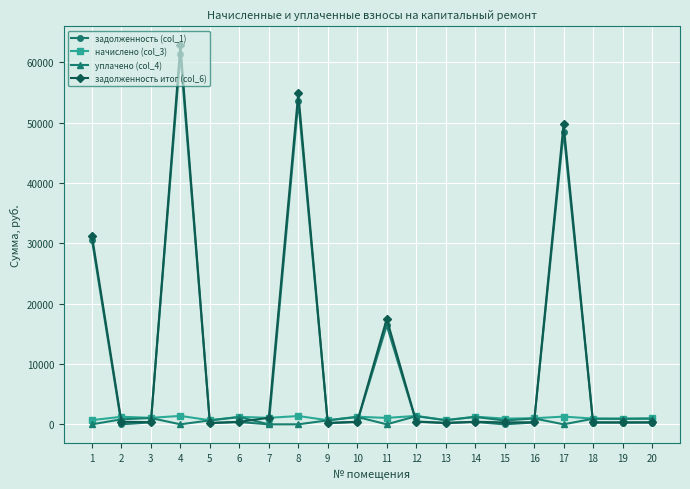

How many data points in задолженность (col_1) are above 325?

10